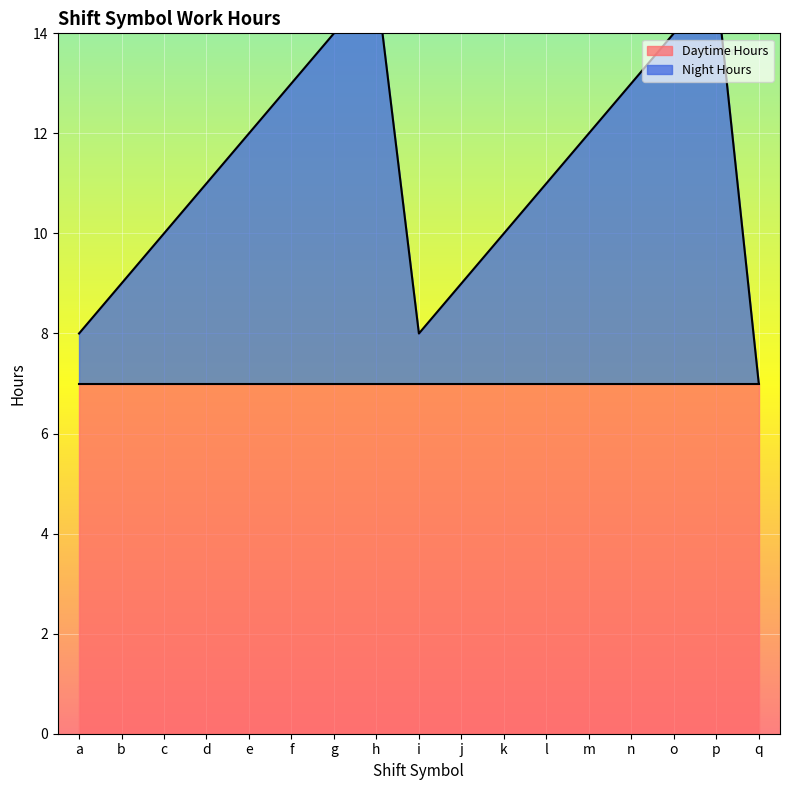

Reading left to right, list all the values displayed in this chart.

a=8	b=9	c=10	d=11	e=12	f=13	g=14	h=15	i=8	j=9	k=10	l=11	m=12	n=13	o=14	p=15	q=7